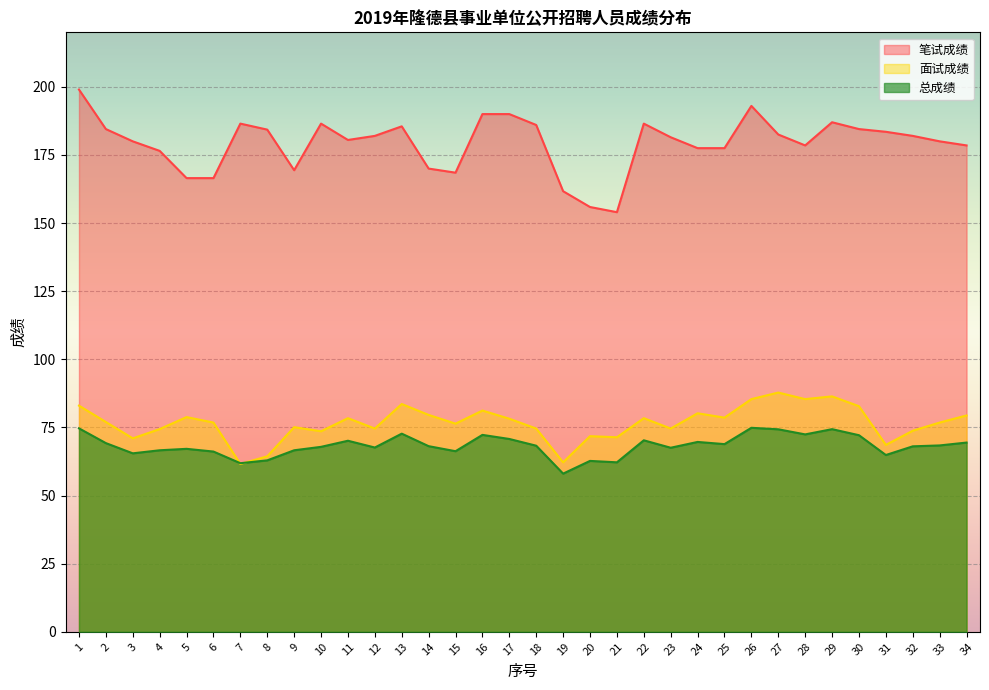

Reading right to left, extract all data points from this chart.

笔试成绩: 34=178.5	33=180.0	32=182.0	31=183.5	30=184.5	29=187.0	28=178.5	27=182.5	26=193.0	25=177.5	24=177.5	23=181.5	22=186.5	21=154.0	20=155.9	19=161.7	18=186.0	17=190.0	16=190.0	15=168.5	14=170.0	13=185.5	12=182.0	11=180.5	10=186.5	9=169.4	8=184.3	7=186.5	6=166.5	5=166.5	4=176.5	3=180.0	2=184.5	1=199.0
面试成绩: 34=79.4	33=76.8	32=73.8	31=68.6	30=82.8	29=86.4	28=85.4	27=87.8	26=85.4	25=78.6	24=80.2	23=74.6	22=78.4	21=71.4	20=71.8	19=62.2	18=74.6	17=78.2	16=81.2	15=76.4	14=79.6	13=83.6	12=74.6	11=78.4	10=73.6	9=75.1	8=64.4	7=61.6	6=76.8	5=78.8	4=74.4	3=71.0	2=77.0	1=83.0
总成绩: 34=69.5	33=68.4	32=68.1	31=64.9	30=72.2	29=74.4	28=72.5	27=74.3	26=74.9	25=68.9	24=69.7	23=67.5	22=70.3	21=62.2	20=62.7	19=58.0	18=68.3	17=70.8	16=72.3	15=66.3	14=68.1	13=72.7	12=67.6	11=70.1	10=67.9	9=66.6	8=62.9	7=61.9	6=66.2	5=67.2	4=66.6	3=65.5	2=69.2	1=74.7